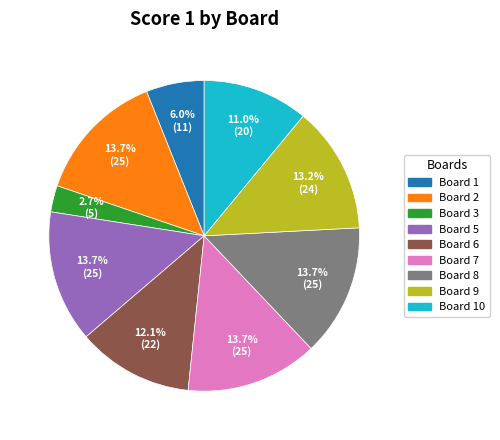

Is there any slice that represents more than half of the pie?

No